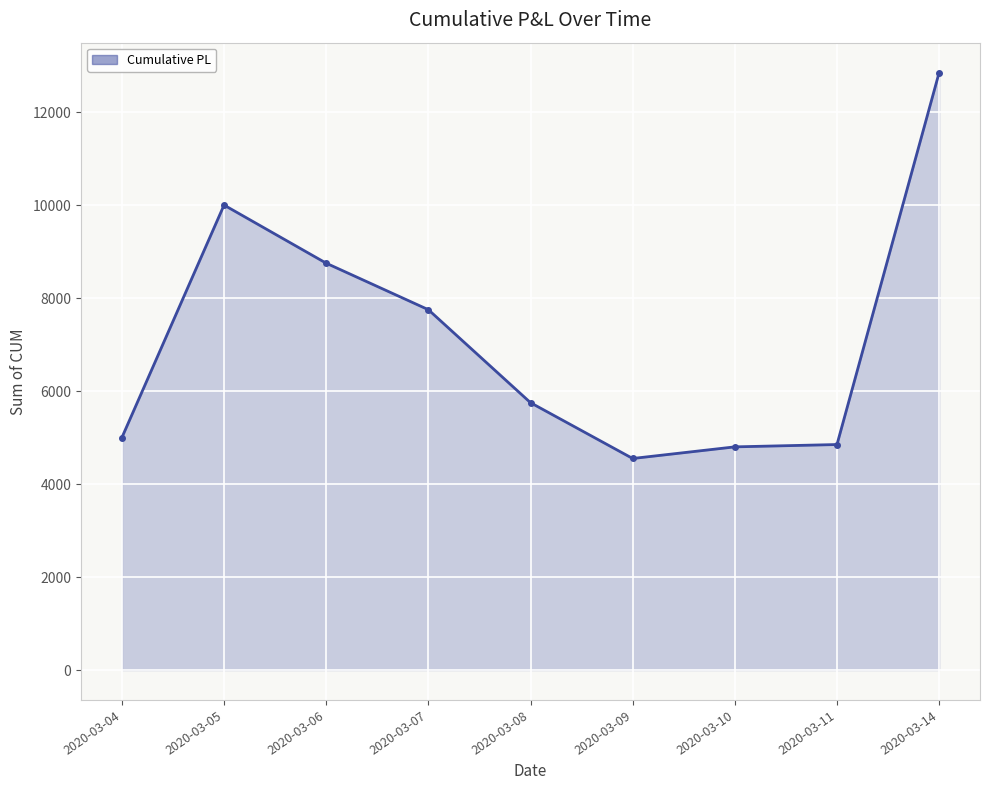

What is the difference between the maximum and minimum values?

8300